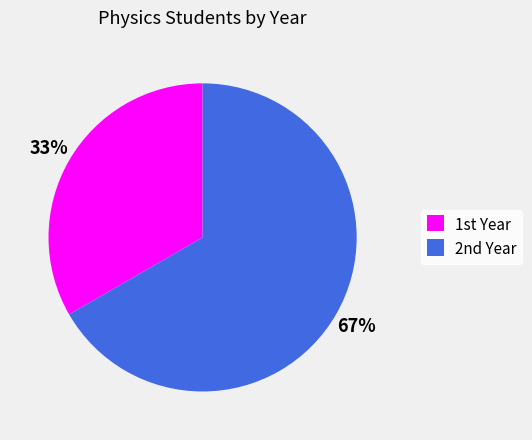

Rank the categories by value from lowest to highest.

1st Year, 2nd Year